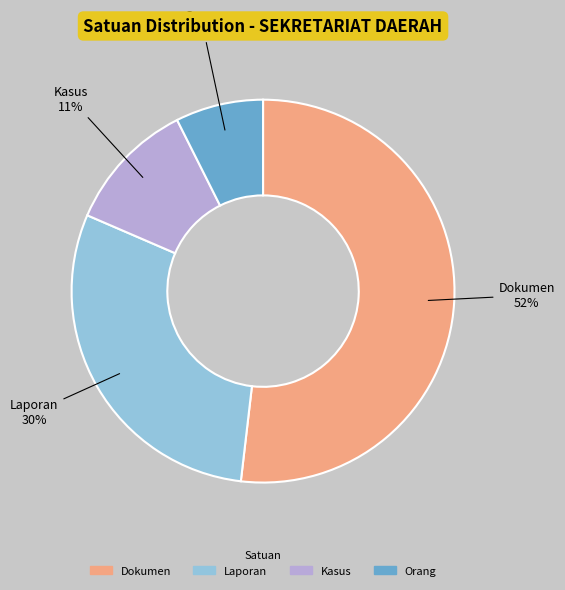

Does Dokumen account for over 50% of the chart?

Yes